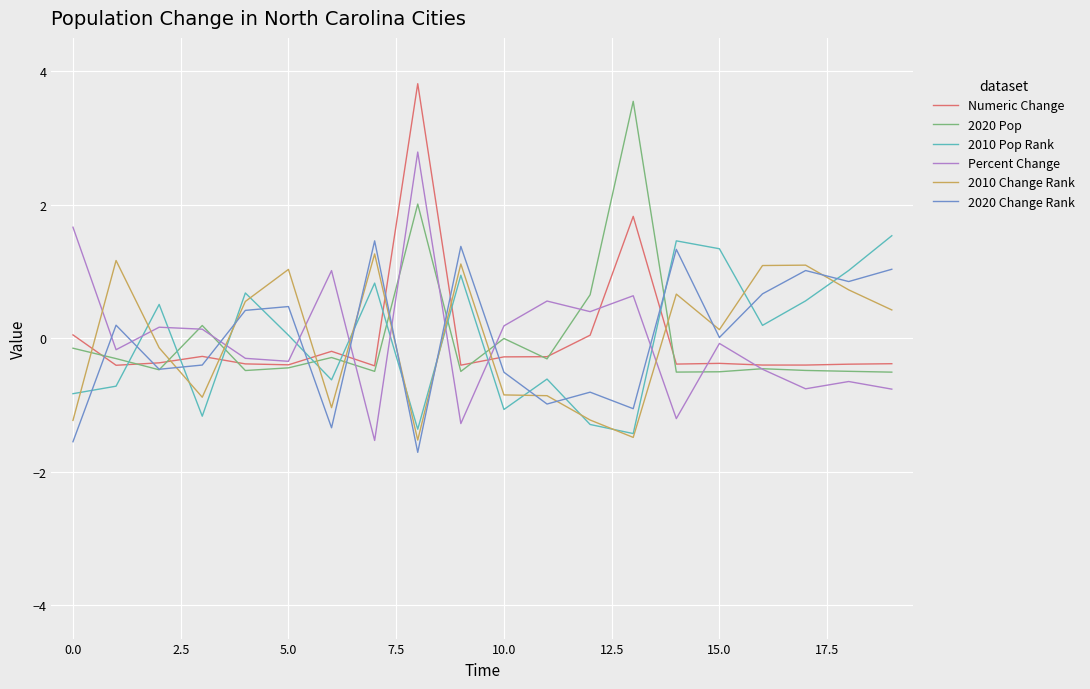

What is the lowest value of the 2010 Pop Rank series?

-1.4